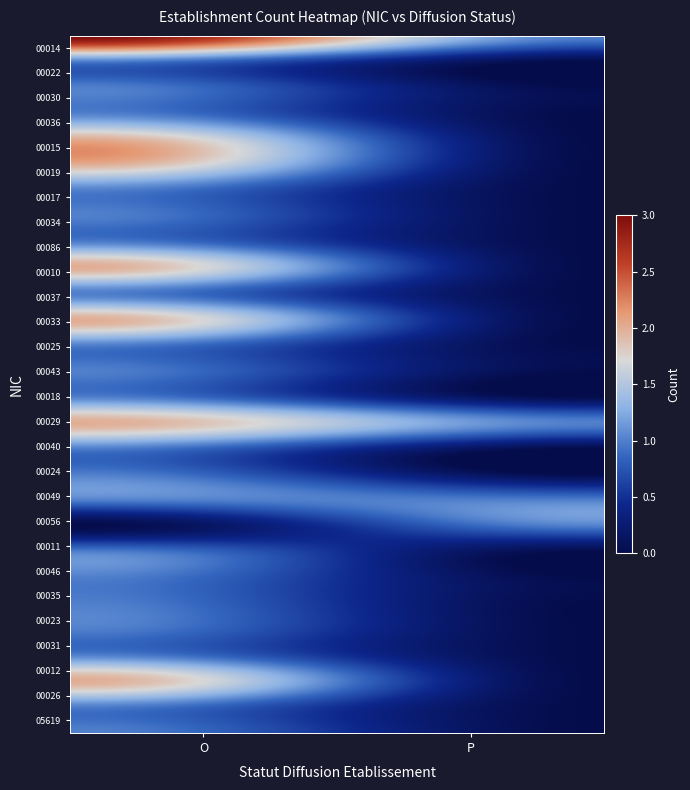

Reading right to left, list all the values displayed in this chart.

00014: P=1	O=3
00022: P=0	O=1
00030: P=0	O=1
00036: P=0	O=1
00015: P=0	O=2
00019: P=0	O=2
00017: P=0	O=1
00034: P=0	O=1
00086: P=0	O=1
00010: P=0	O=2
00037: P=0	O=1
00033: P=0	O=2
00025: P=0	O=1
00043: P=0	O=1
00018: P=0	O=1
00029: P=1	O=2
00040: P=0	O=1
00024: P=0	O=1
00049: P=1	O=1
00056: P=1	O=0
00011: P=0	O=1
00046: P=0	O=1
00035: P=0	O=1
00023: P=0	O=1
00031: P=0	O=1
00012: P=0	O=2
00026: P=0	O=1
05619: P=0	O=1